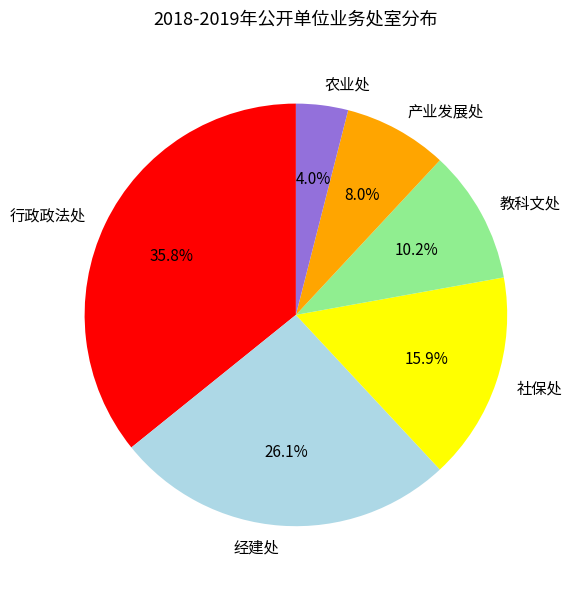

What percentage do 教科文处 and 社保处 together represent?

26.1%